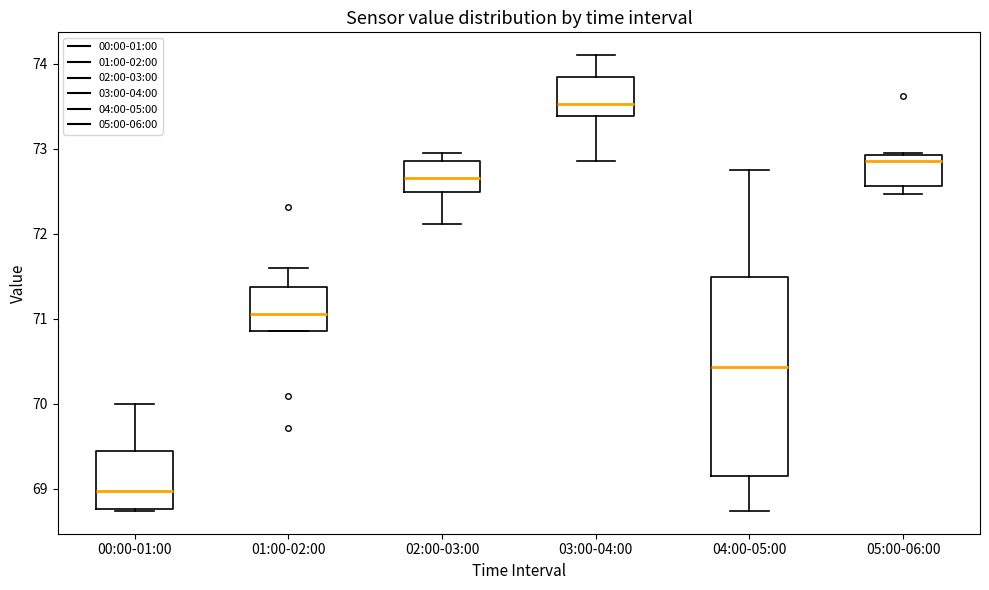

Reading left to right, read every box against the y-axis: the position of its median line, the range the box covers, and the ends of its whiskers. The values are not printed on the chart, so give them approximately, as read against the axis.

00:00-01:00: median 69.0, box 68.8 to 69.4, whiskers 68.7 to 70.0
01:00-02:00: median 71.1, box 70.9 to 71.4, whiskers 70.9 to 71.6
02:00-03:00: median 72.7, box 72.5 to 72.9, whiskers 72.1 to 73.0
03:00-04:00: median 73.5, box 73.4 to 73.8, whiskers 72.9 to 74.1
04:00-05:00: median 70.4, box 69.2 to 71.5, whiskers 68.7 to 72.8
05:00-06:00: median 72.9 (just below the box's upper edge), box 72.6 to 72.9, whiskers 72.5 to 73.0